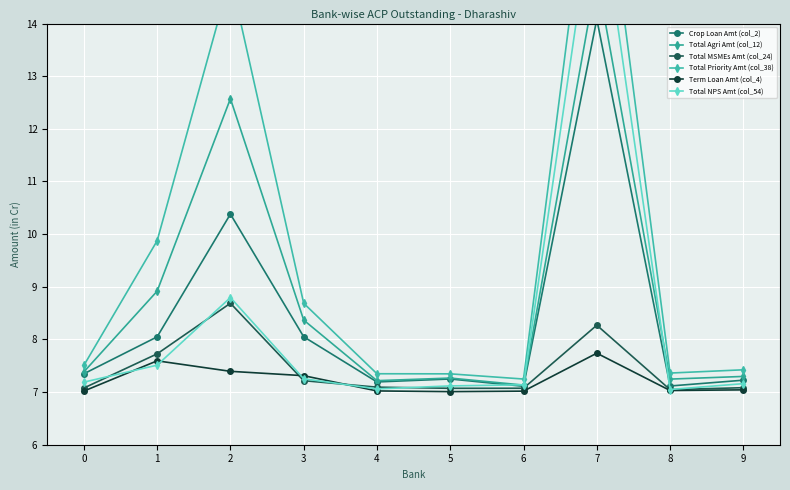

What are all the series names shown in the legend?

Crop Loan Amt (col_2), Total Agri Amt (col_12), Total MSMEs Amt (col_24), Total Priority Amt (col_38), Term Loan Amt (col_4), Total NPS Amt (col_54)